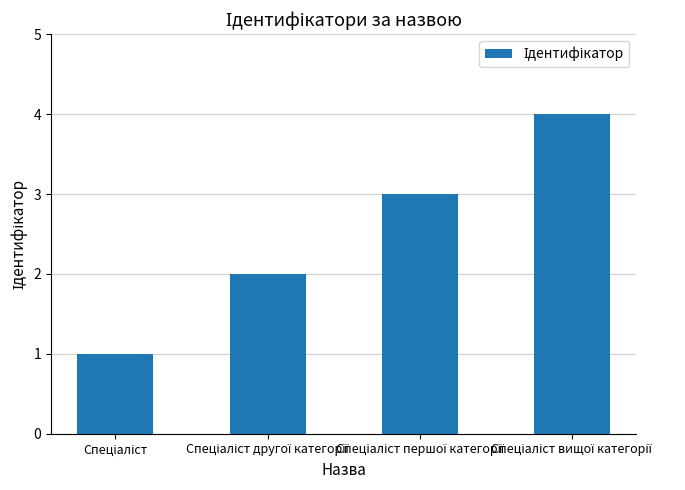

What is the greatest value displayed?

4